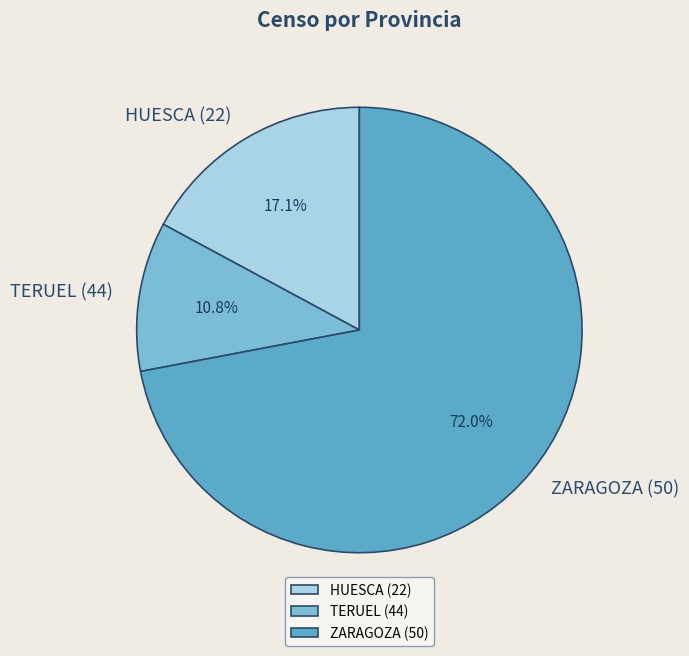

How many segments does this pie chart have?

3